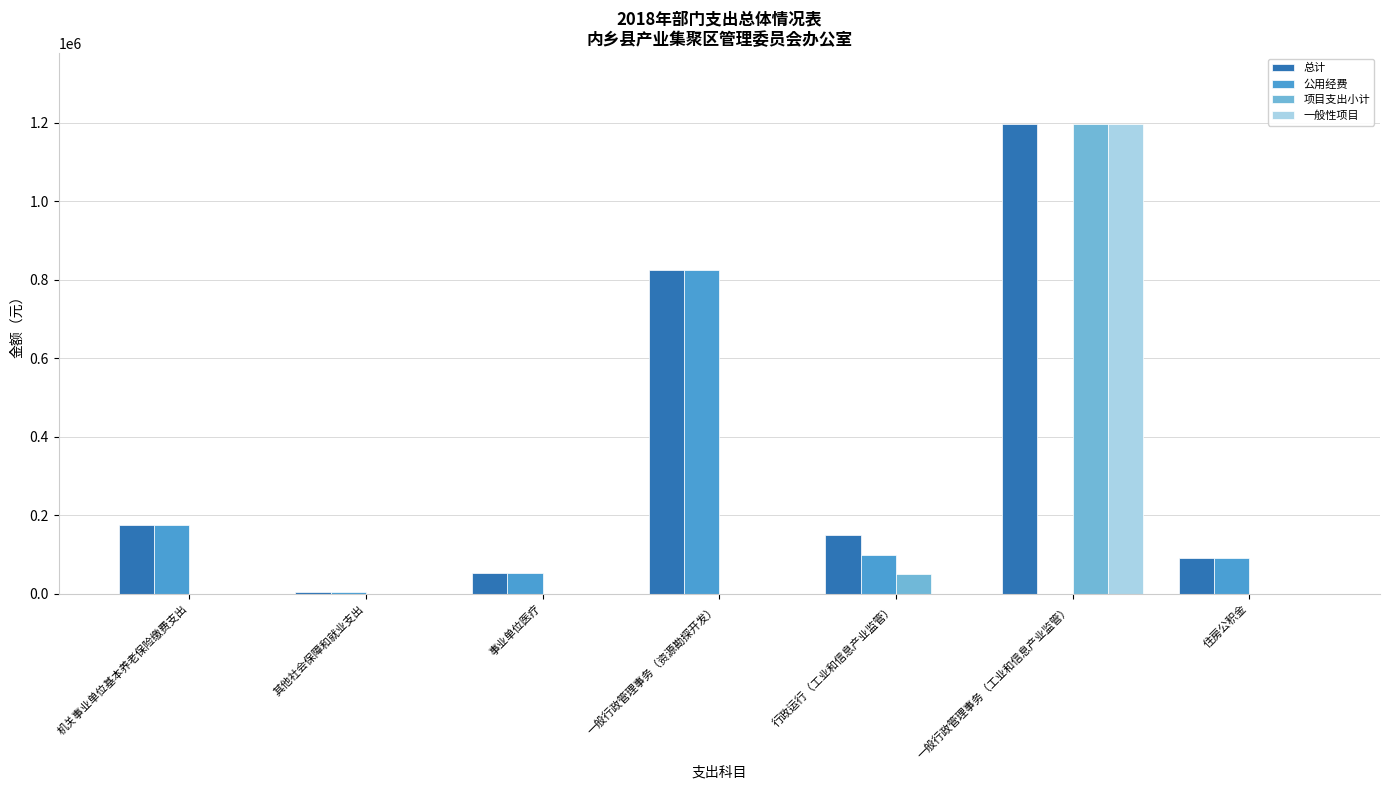

The value of 项目支出小计 at 行政运行（工业和信息产业监管） is 51000.0. True or false?

True